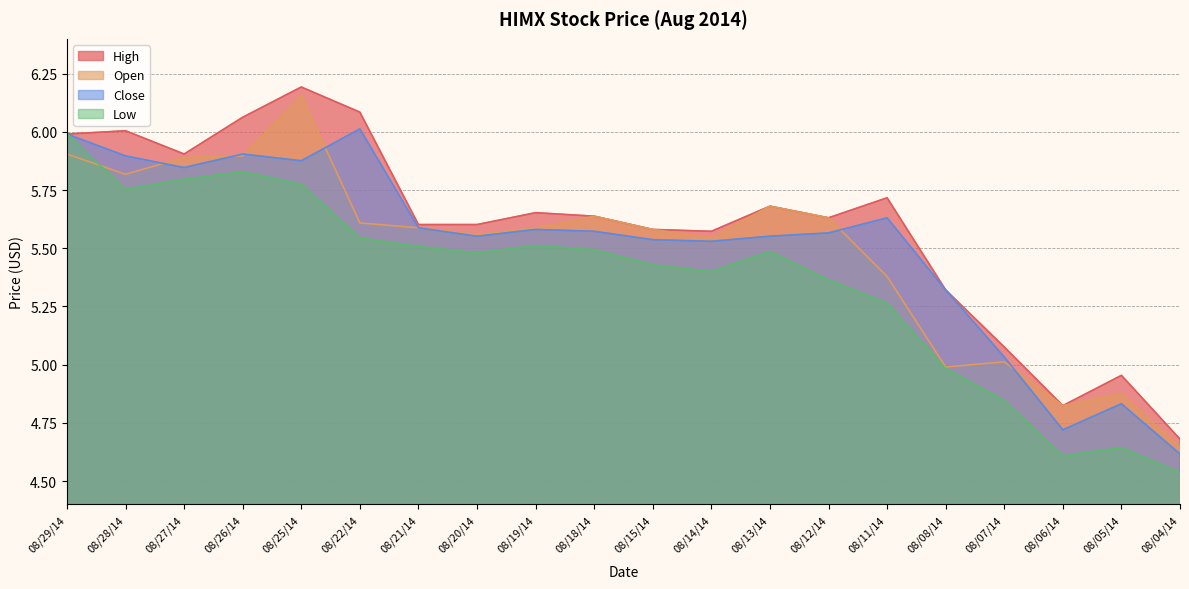

True or false: Open has more than 1 interior local peaks.

True